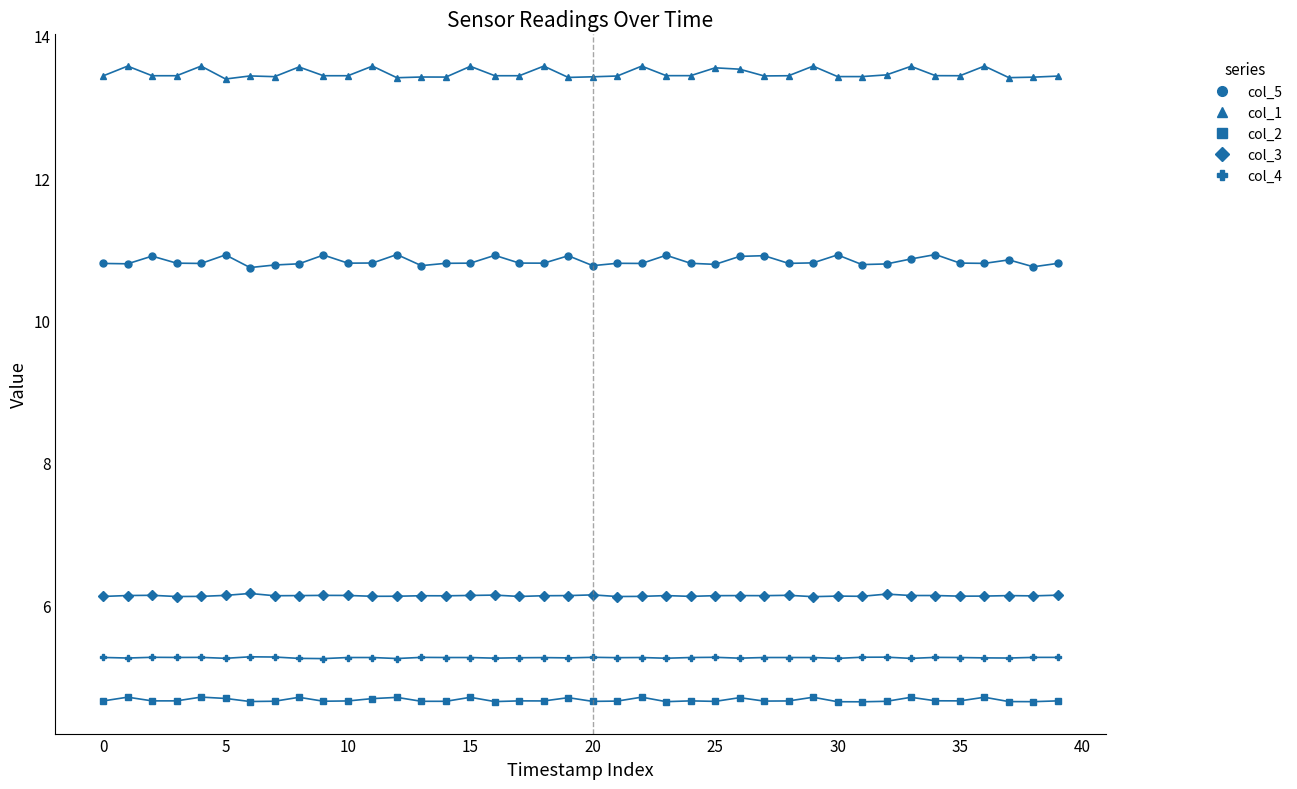

What is the sum of all col_4 values?

210.5